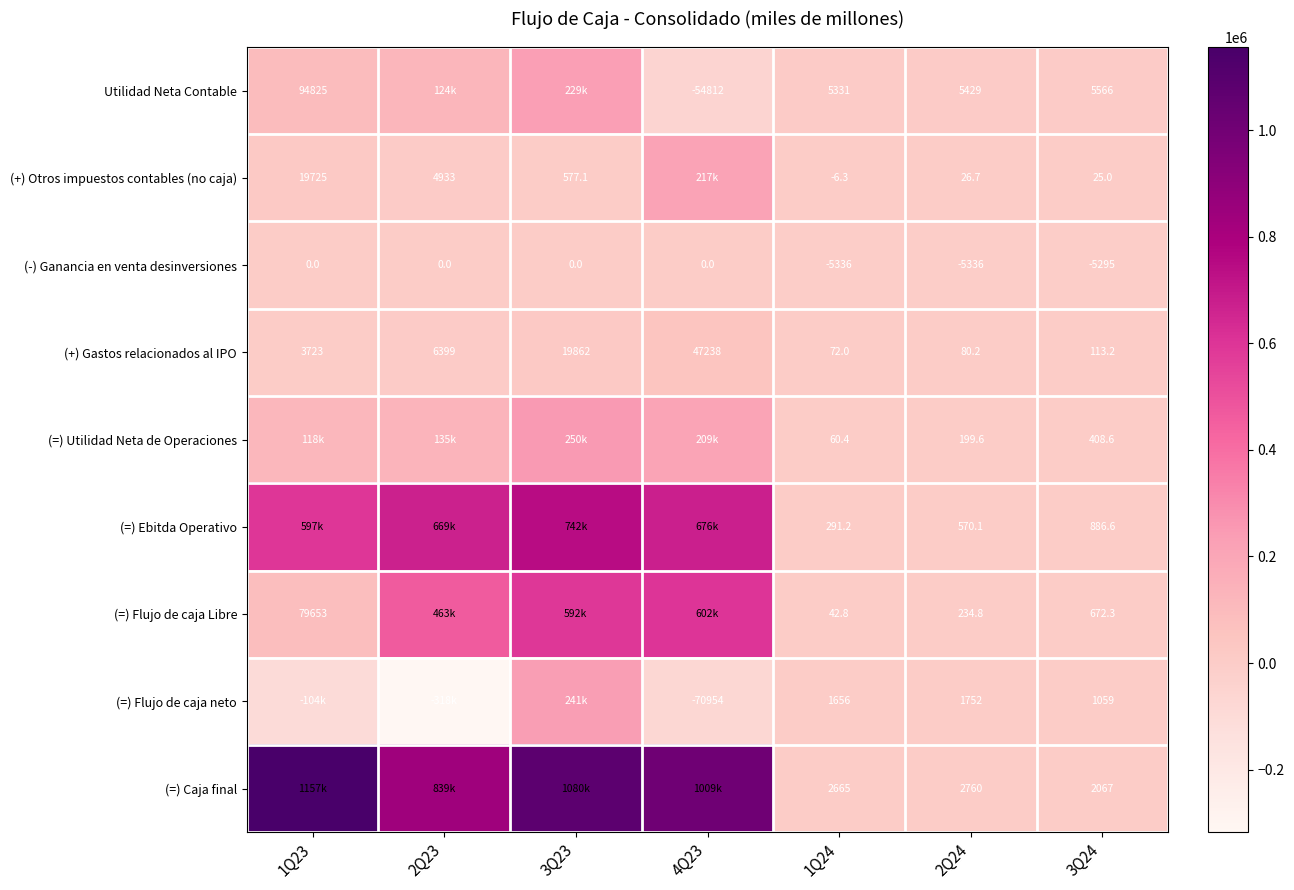

Which has a higher value, 3Q23 or 1Q23?

3Q23